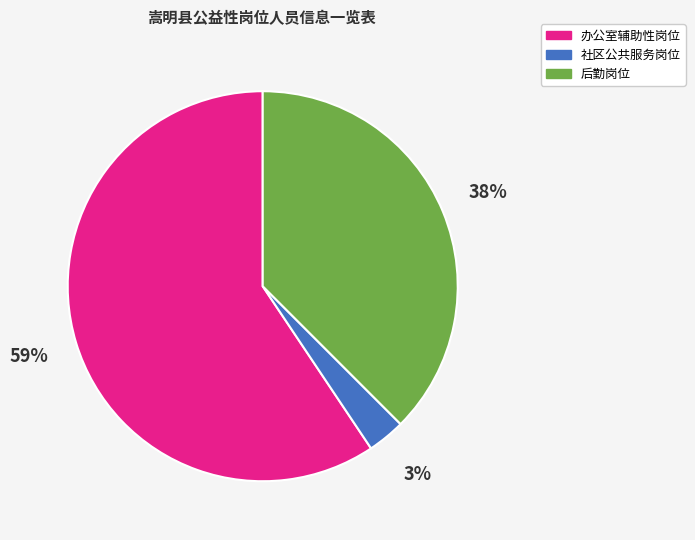

Combined, do 办公室辅助性岗位 and 后勤岗位 account for over 50%?

Yes